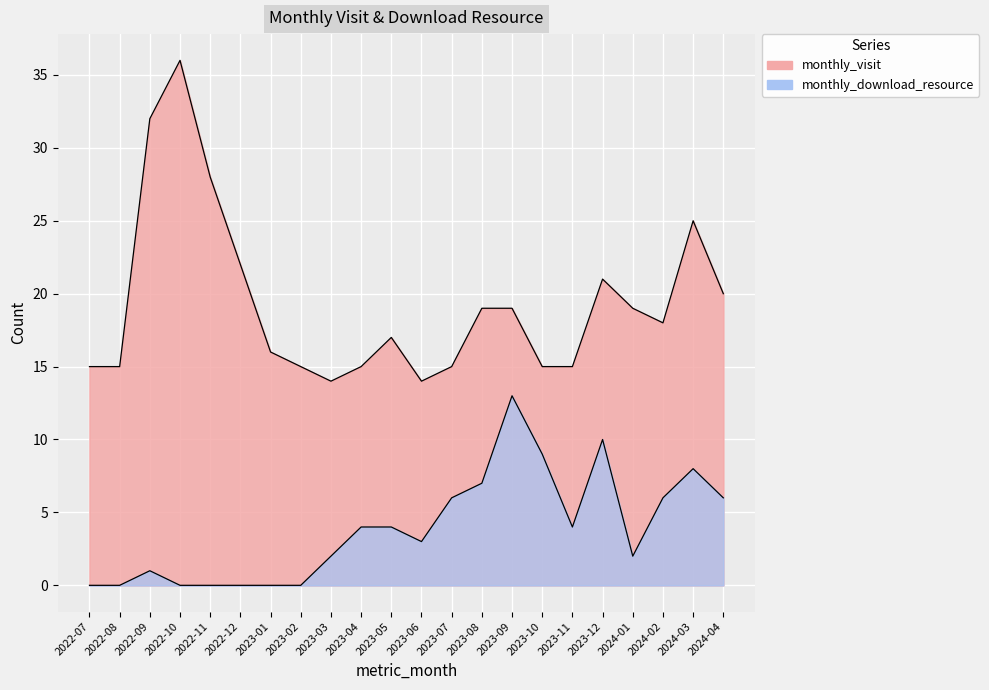

The value of monthly_visit at 2023-12 is 21. True or false?

True